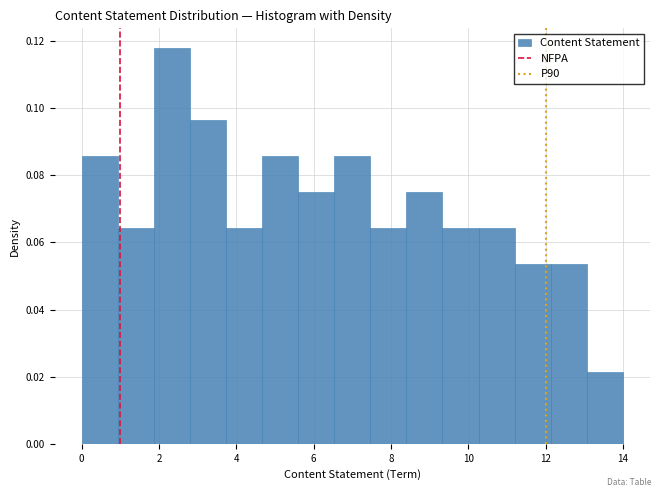

Over which range of the x-axis is the bar tallest?

1.8 to 2.8